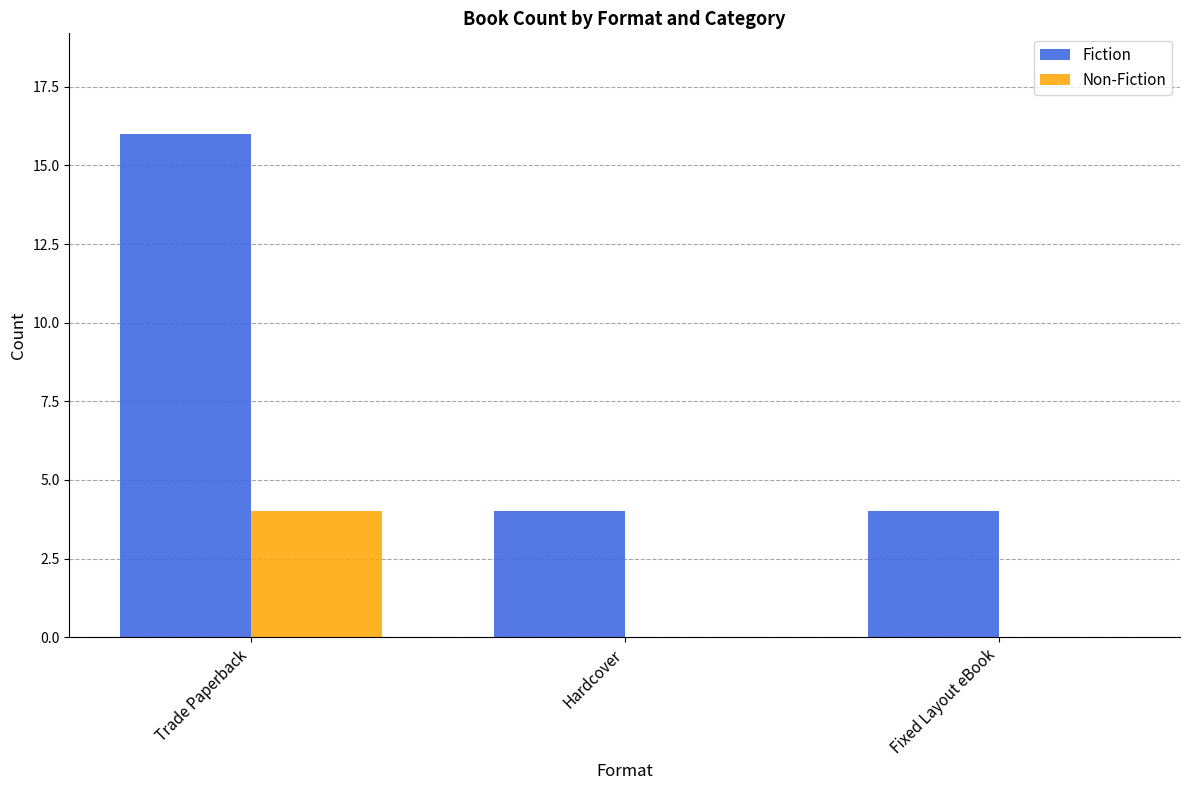

Which series changed the most between Trade Paperback and Fixed Layout eBook?

Fiction